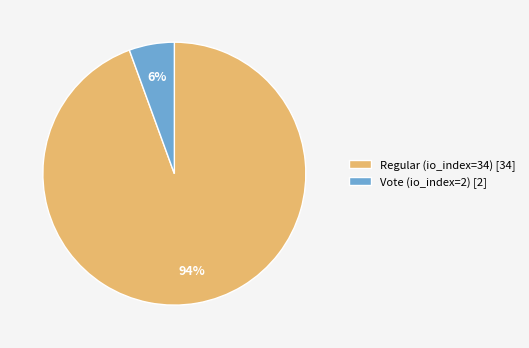

Do Vote (io_index=2) [2] and Regular (io_index=34) [34] together represent more than half of the pie?

Yes